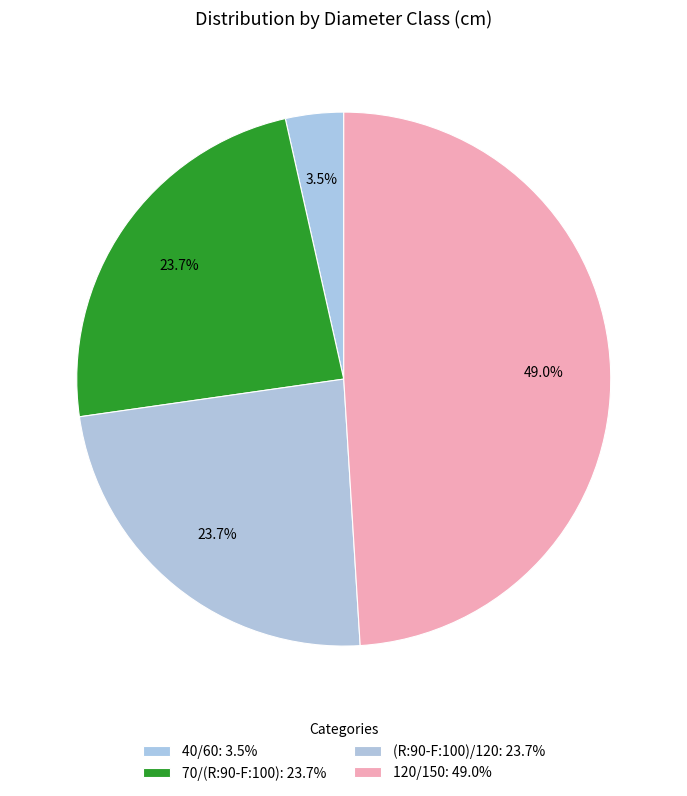

How many slices are in this pie chart?

4